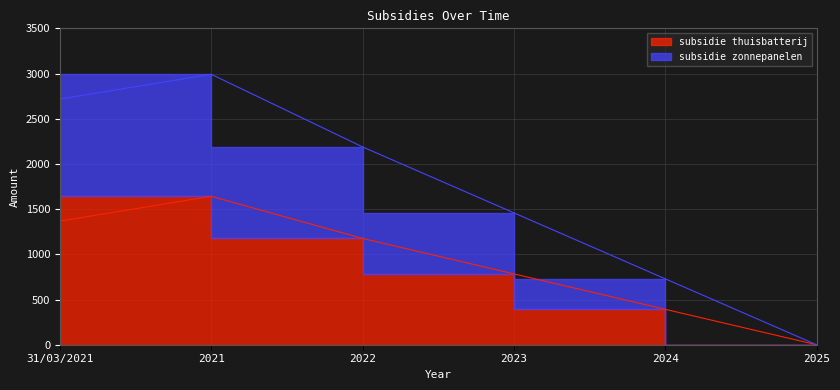

Which series has the widest spread of values?

subsidie zonnepanelen